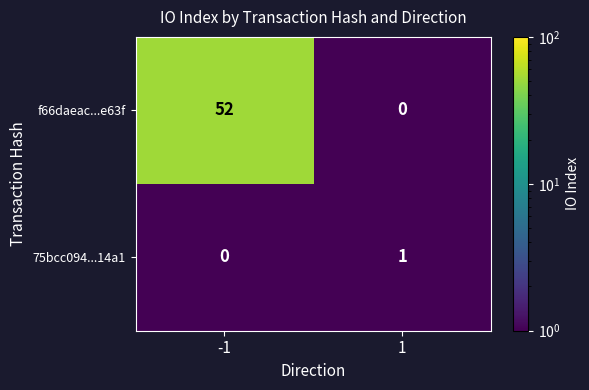

Reading left to right, extract all data points from this chart.

f66daeac...e63f: 52	0
75bcc094...14a1: 0	1